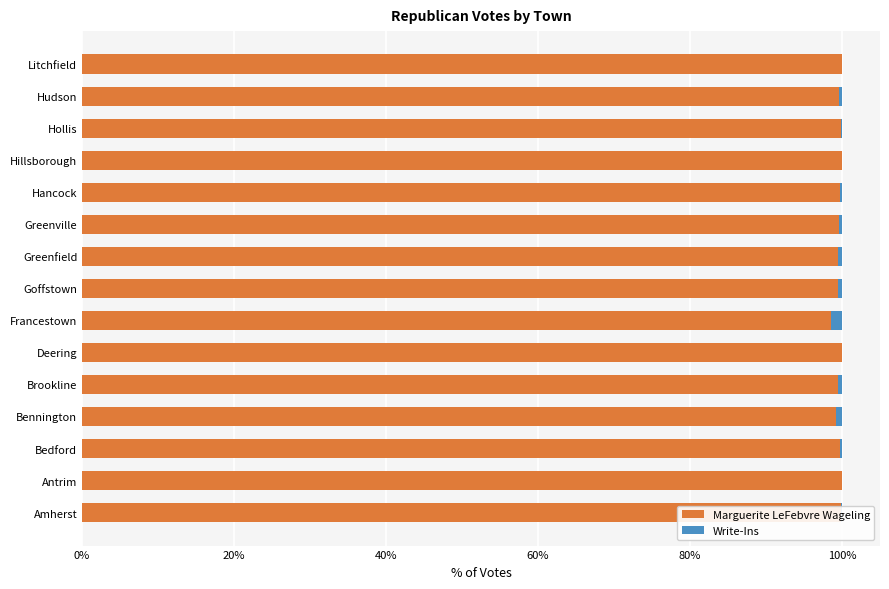

What is the sum of all Marguerite LeFebvre Wageling values?

1494.8